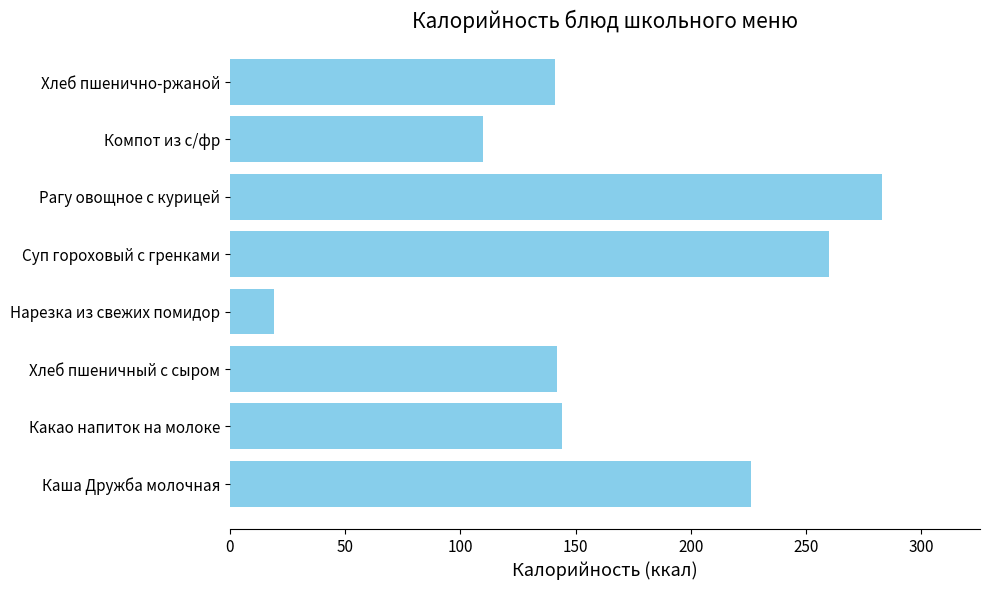

How many values are below 144?

4